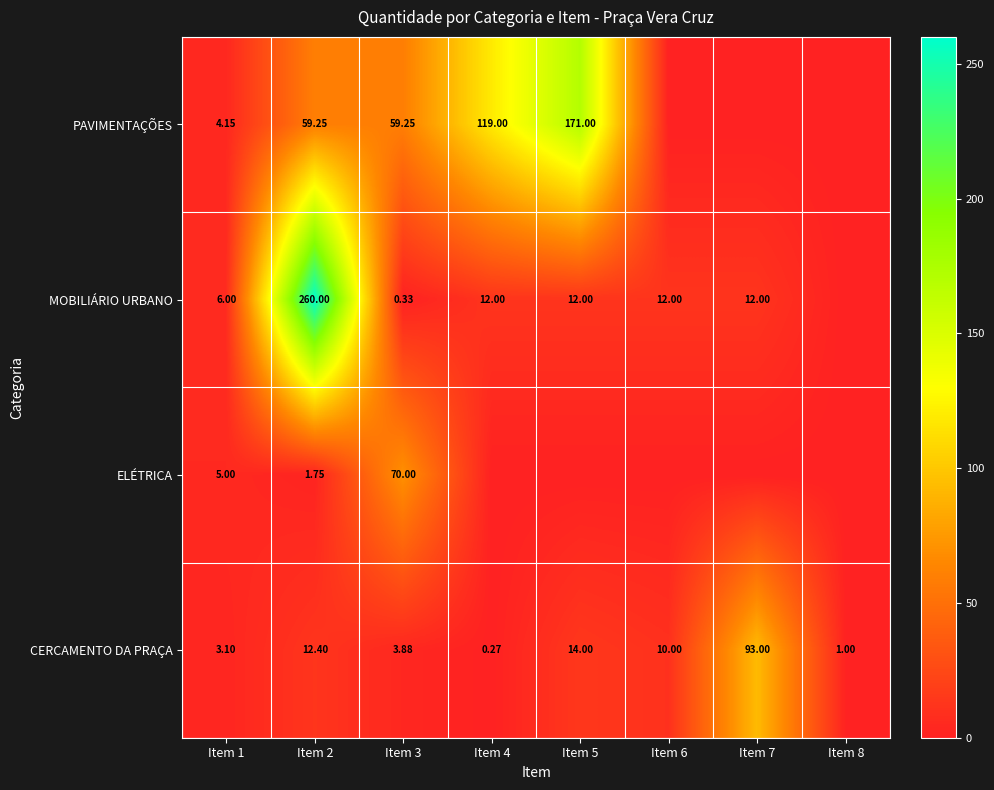

Is it true that PAVIMENTAÇÕES equals 7.3 at Item 1?

False